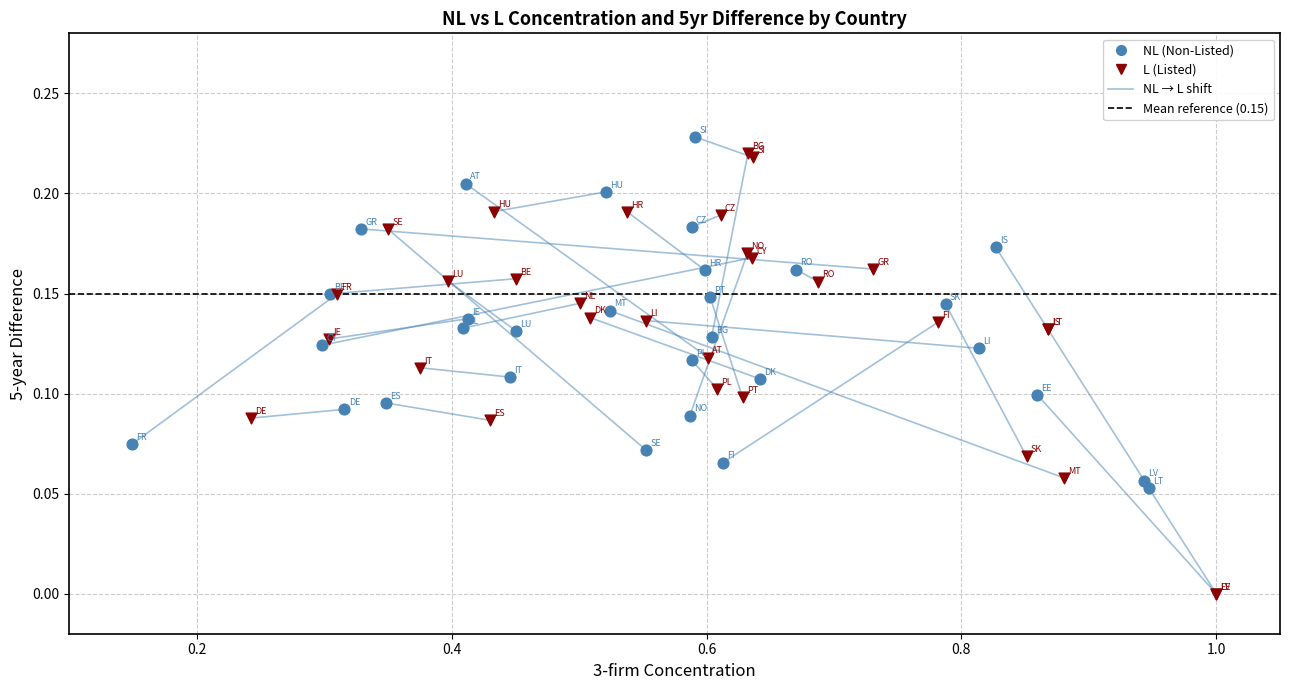

Which series reaches the minimum Y coordinate?

L (Listed)